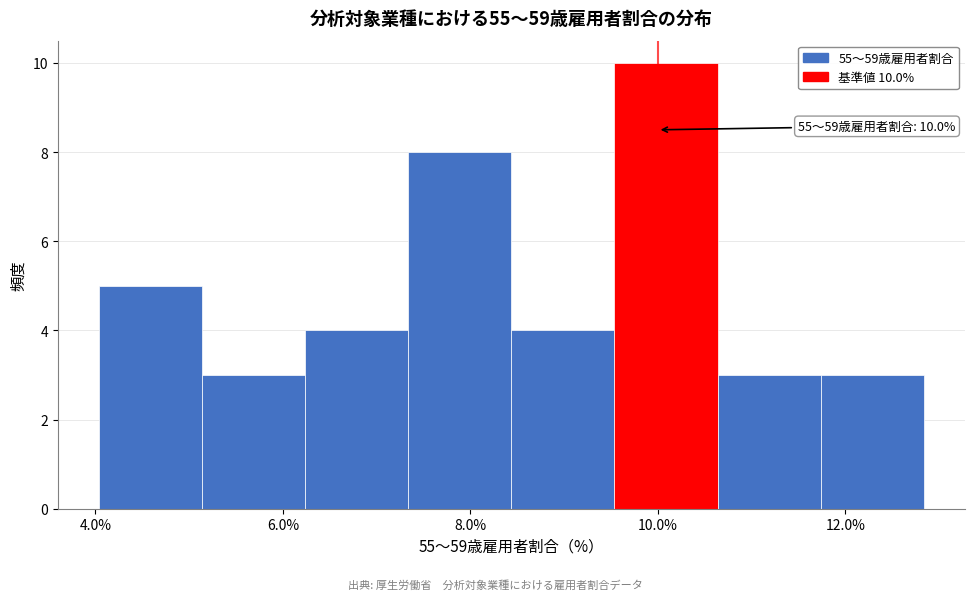

Over which range of the x-axis is the bar tallest?

9.6 to 10.6